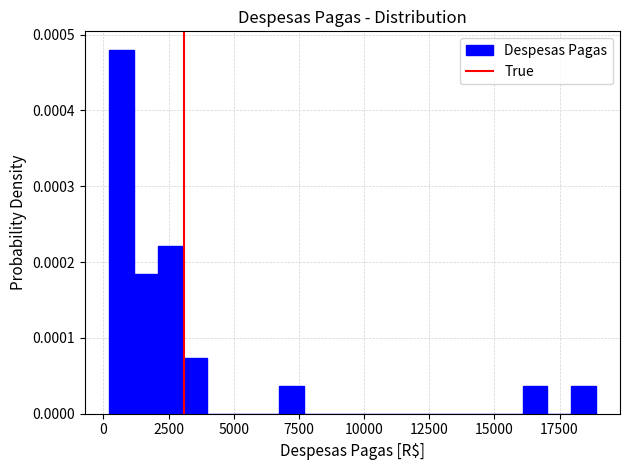

Around what value on the x-axis is the tallest bar? Give the approximate position of its centre, as read against the axis.

500